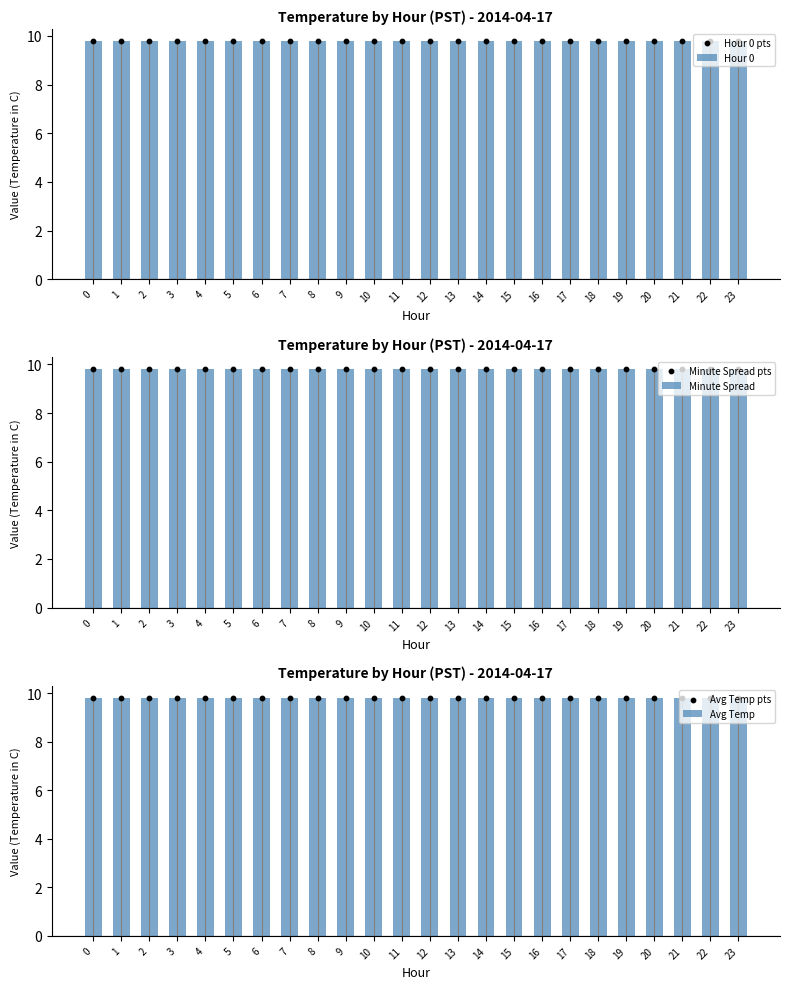

Which series contains the highest Y value?

Avg Temp